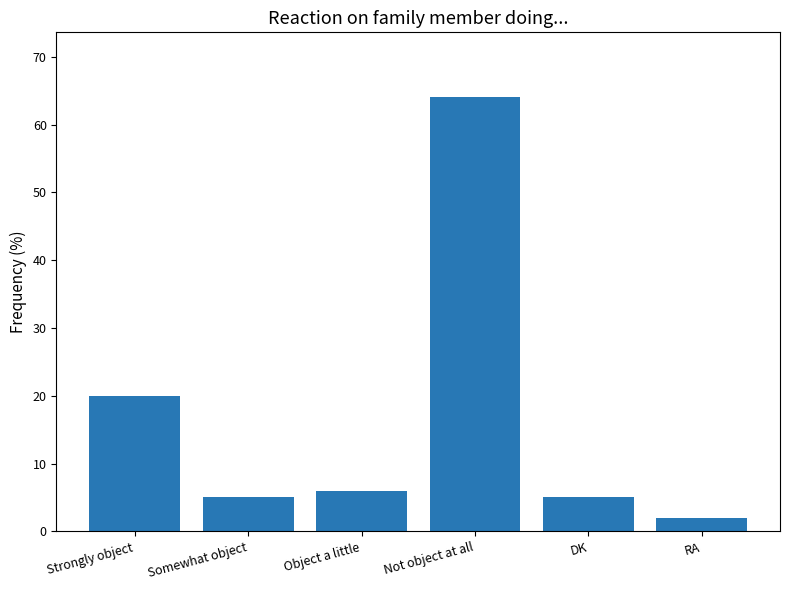

What is the label of the 5th bar from the left?

DK